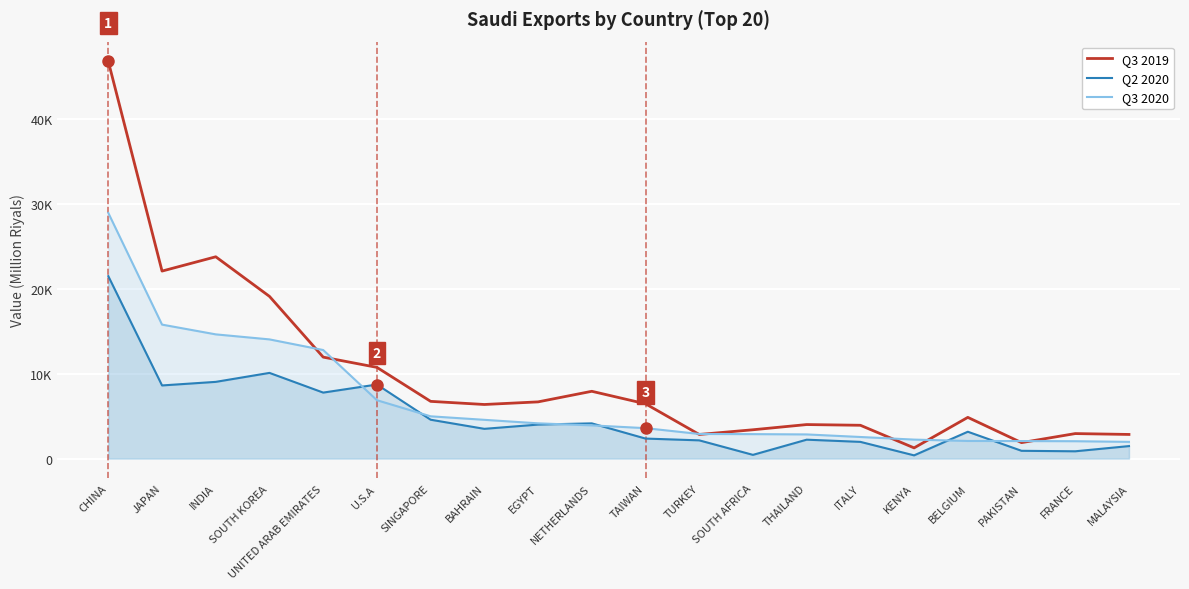

List the labels in order of Q3 2020 value, smallest first.

MALAYSIA, FRANCE, PAKISTAN, BELGIUM, KENYA, ITALY, THAILAND, SOUTH AFRICA, TURKEY, TAIWAN, NETHERLANDS, EGYPT, BAHRAIN, SINGAPORE, U.S.A, UNITED ARAB EMIRATES, SOUTH KOREA, INDIA, JAPAN, CHINA